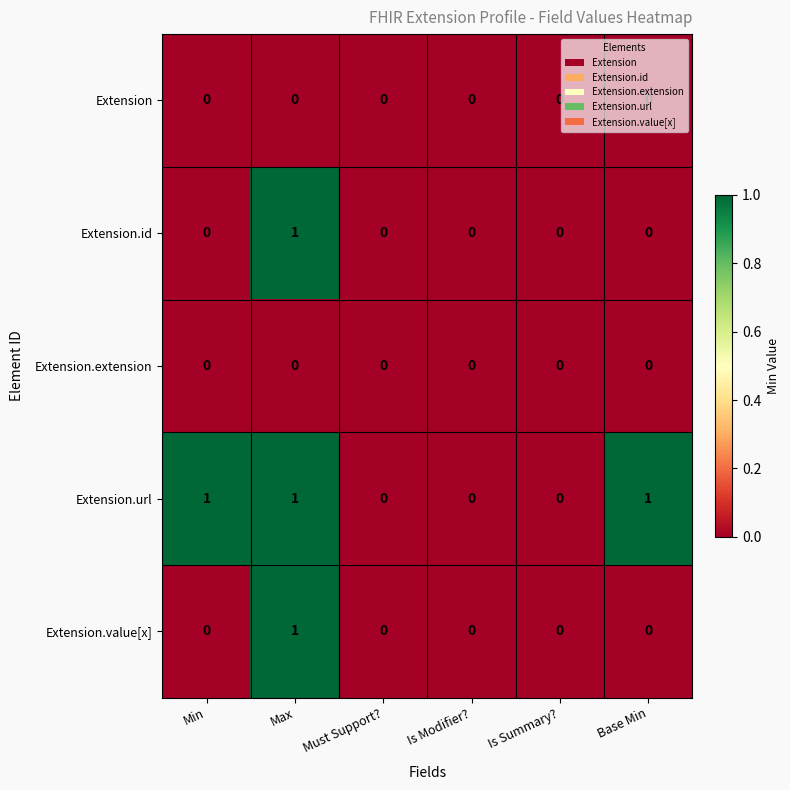

Which series changed the most between Must Support? and Base Min?

Extension.url